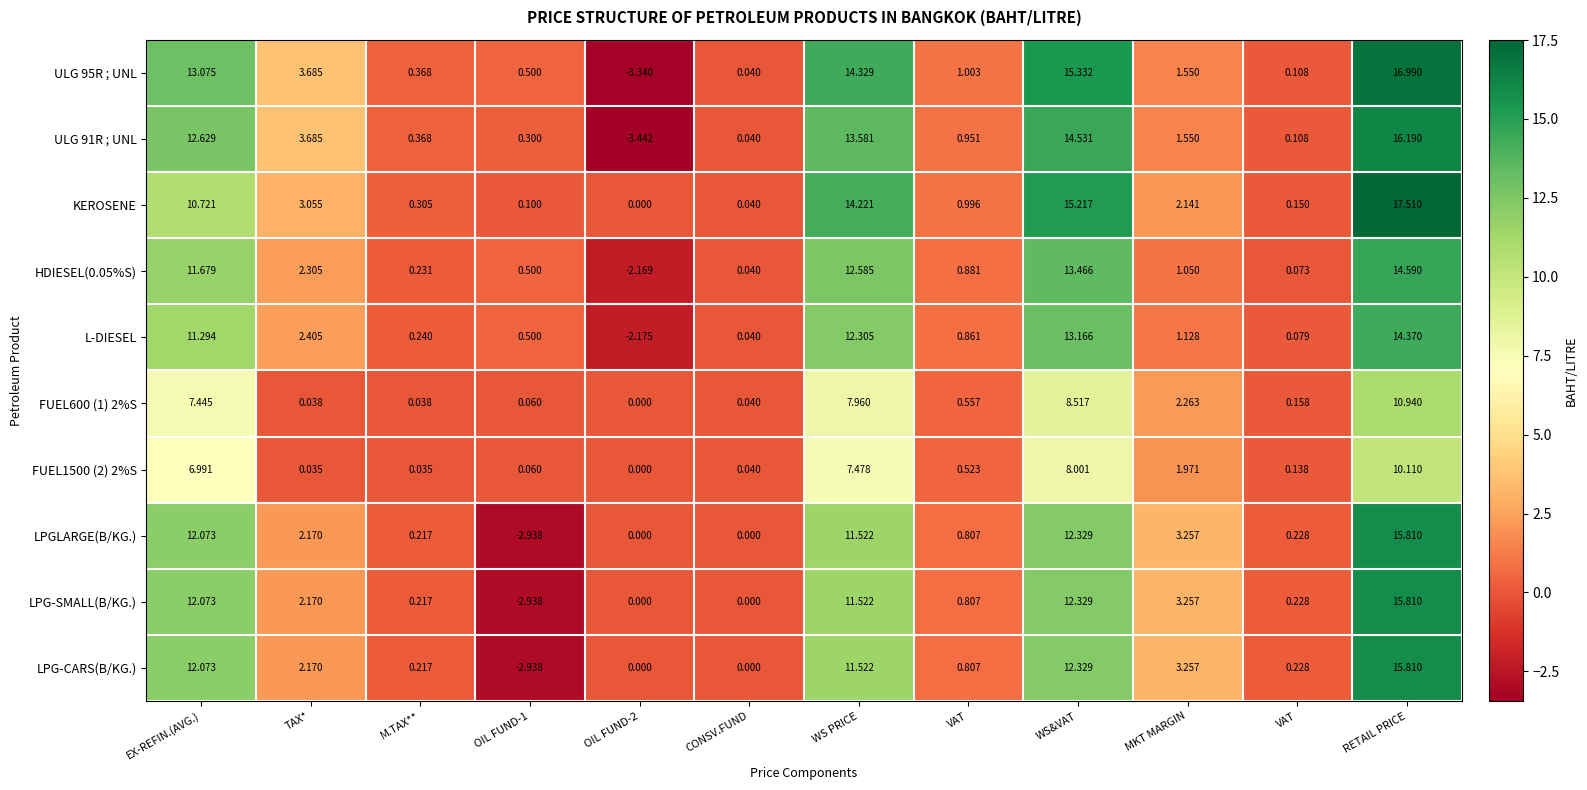

Reading left to right, list all the values displayed in this chart.

ULG 95R ; UNL: EX-REFIN.(AVG.)=13.1	TAX*=3.7	M.TAX**=0.4	OIL FUND-1=0.5	OIL FUND-2=-3.3	CONSV.FUND=0.0	WS PRICE=14.3	VAT=1.0	WS&VAT=15.3	MKT MARGIN=1.6	VAT=0.1	RETAIL PRICE=17.0
ULG 91R ; UNL: EX-REFIN.(AVG.)=12.6	TAX*=3.7	M.TAX**=0.4	OIL FUND-1=0.3	OIL FUND-2=-3.4	CONSV.FUND=0.0	WS PRICE=13.6	VAT=1.0	WS&VAT=14.5	MKT MARGIN=1.6	VAT=0.1	RETAIL PRICE=16.2
KEROSENE: EX-REFIN.(AVG.)=10.7	TAX*=3.1	M.TAX**=0.3	OIL FUND-1=0.1	OIL FUND-2=0.0	CONSV.FUND=0.0	WS PRICE=14.2	VAT=1.0	WS&VAT=15.2	MKT MARGIN=2.1	VAT=0.1	RETAIL PRICE=17.5
HDIESEL(0.05%S): EX-REFIN.(AVG.)=11.7	TAX*=2.3	M.TAX**=0.2	OIL FUND-1=0.5	OIL FUND-2=-2.2	CONSV.FUND=0.0	WS PRICE=12.6	VAT=0.9	WS&VAT=13.5	MKT MARGIN=1.1	VAT=0.1	RETAIL PRICE=14.6
L-DIESEL: EX-REFIN.(AVG.)=11.3	TAX*=2.4	M.TAX**=0.2	OIL FUND-1=0.5	OIL FUND-2=-2.2	CONSV.FUND=0.0	WS PRICE=12.3	VAT=0.9	WS&VAT=13.2	MKT MARGIN=1.1	VAT=0.1	RETAIL PRICE=14.4
FUEL600 (1) 2%S: EX-REFIN.(AVG.)=7.4	TAX*=0.0	M.TAX**=0.0	OIL FUND-1=0.1	OIL FUND-2=0.0	CONSV.FUND=0.0	WS PRICE=8.0	VAT=0.6	WS&VAT=8.5	MKT MARGIN=2.3	VAT=0.2	RETAIL PRICE=10.9
FUEL1500 (2) 2%S: EX-REFIN.(AVG.)=7.0	TAX*=0.0	M.TAX**=0.0	OIL FUND-1=0.1	OIL FUND-2=0.0	CONSV.FUND=0.0	WS PRICE=7.5	VAT=0.5	WS&VAT=8.0	MKT MARGIN=2.0	VAT=0.1	RETAIL PRICE=10.1
LPGLARGE(B/KG.): EX-REFIN.(AVG.)=12.1	TAX*=2.2	M.TAX**=0.2	OIL FUND-1=-2.9	OIL FUND-2=0.0	CONSV.FUND=0.0	WS PRICE=11.5	VAT=0.8	WS&VAT=12.3	MKT MARGIN=3.3	VAT=0.2	RETAIL PRICE=15.8
LPG-SMALL(B/KG.): EX-REFIN.(AVG.)=12.1	TAX*=2.2	M.TAX**=0.2	OIL FUND-1=-2.9	OIL FUND-2=0.0	CONSV.FUND=0.0	WS PRICE=11.5	VAT=0.8	WS&VAT=12.3	MKT MARGIN=3.3	VAT=0.2	RETAIL PRICE=15.8
LPG-CARS(B/KG.): EX-REFIN.(AVG.)=12.1	TAX*=2.2	M.TAX**=0.2	OIL FUND-1=-2.9	OIL FUND-2=0.0	CONSV.FUND=0.0	WS PRICE=11.5	VAT=0.8	WS&VAT=12.3	MKT MARGIN=3.3	VAT=0.2	RETAIL PRICE=15.8